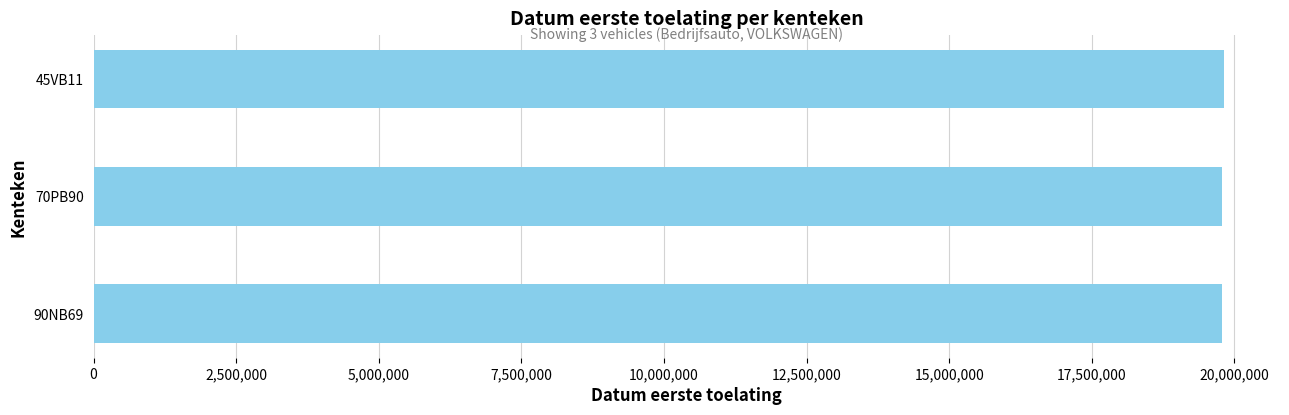

What is the value of the 1st bar from the top?

19810126